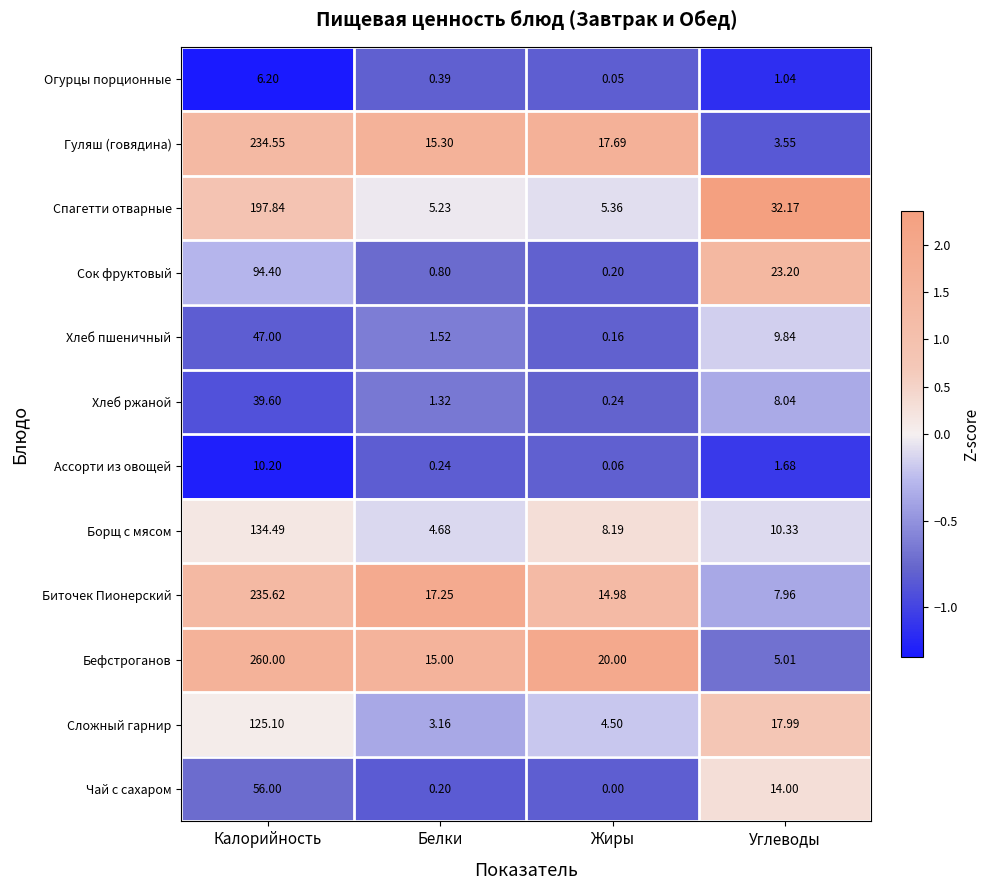

Which series has the largest range (max minus min)?

Бефстроганов